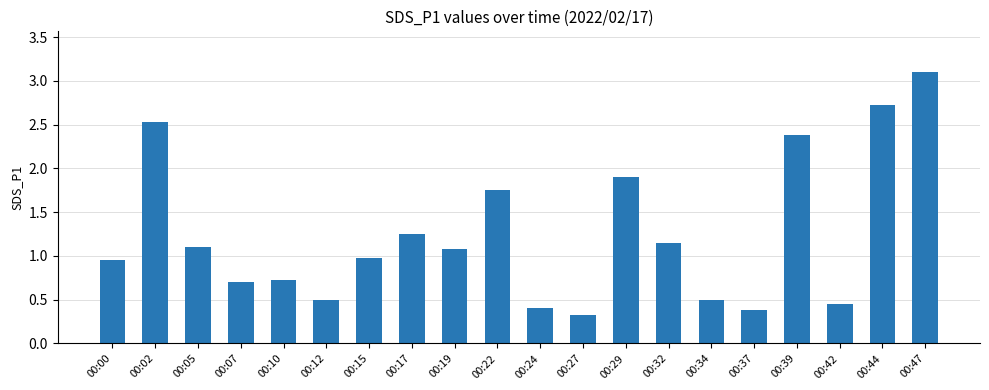

Are the bars horizontal?

No